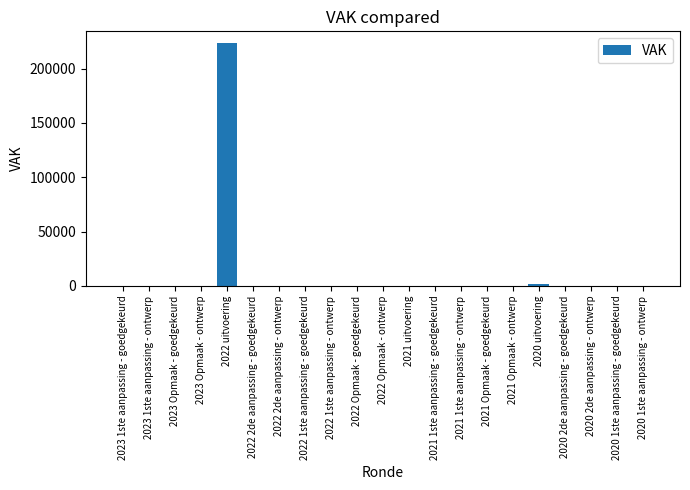

Which category has the highest value across all series?

2022 uitvoering